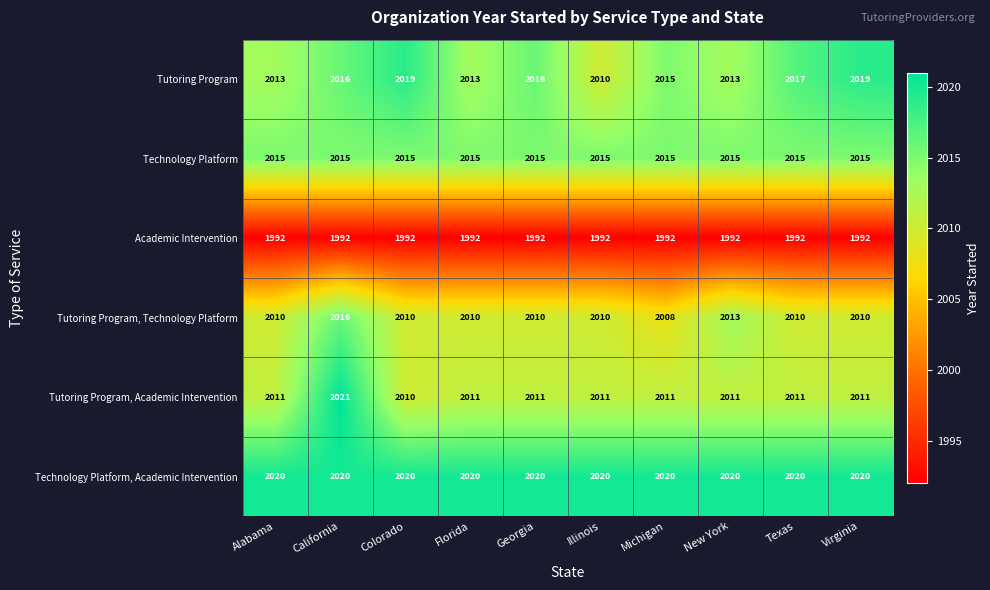

At how many categories does at least one series exceed 2009?

10